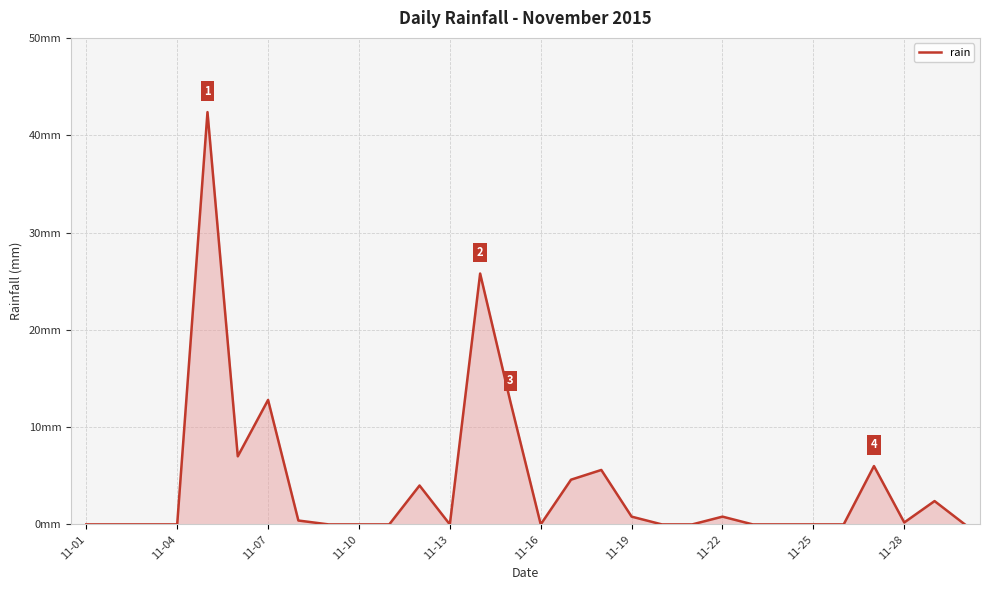

Does the chart display data point markers on the line(s)?

No